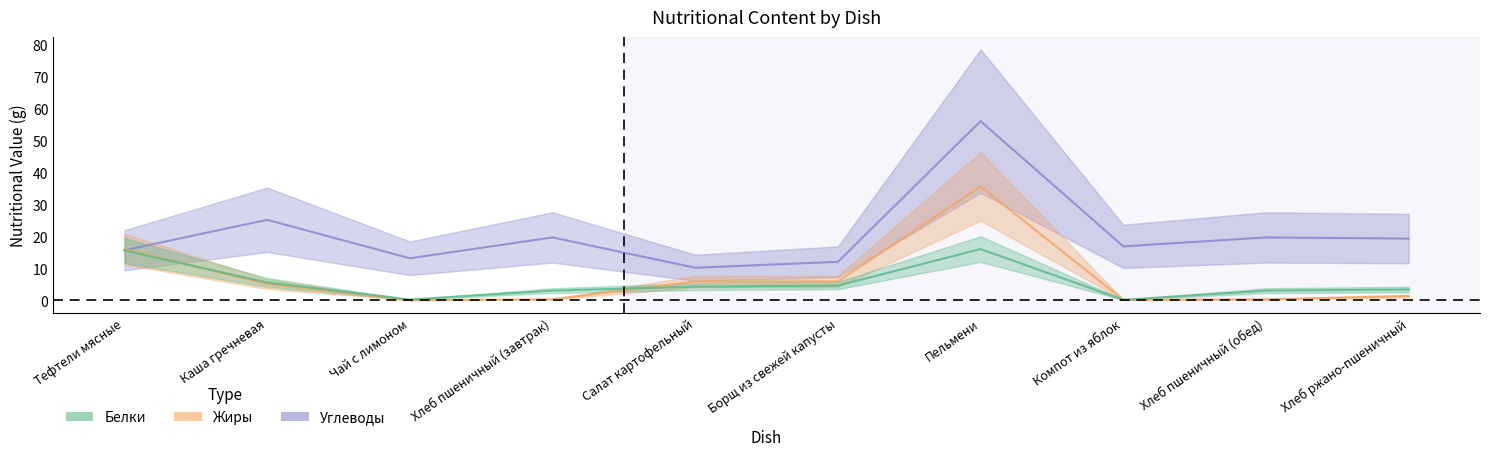

What is the smallest value displayed?

0.1